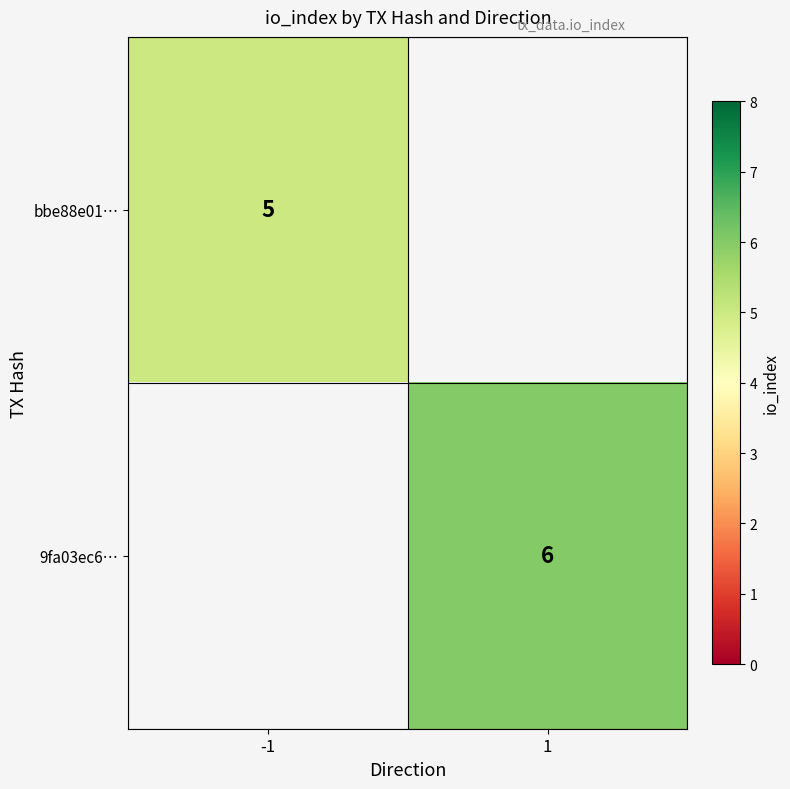

The 9fa03ec6… series shows 10.7 at 1. True or false?

False